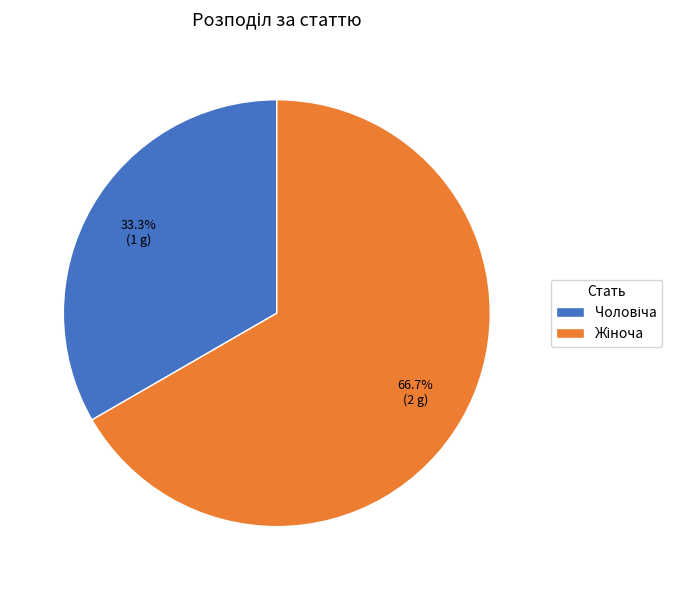

Does any single category account for the majority?

Yes